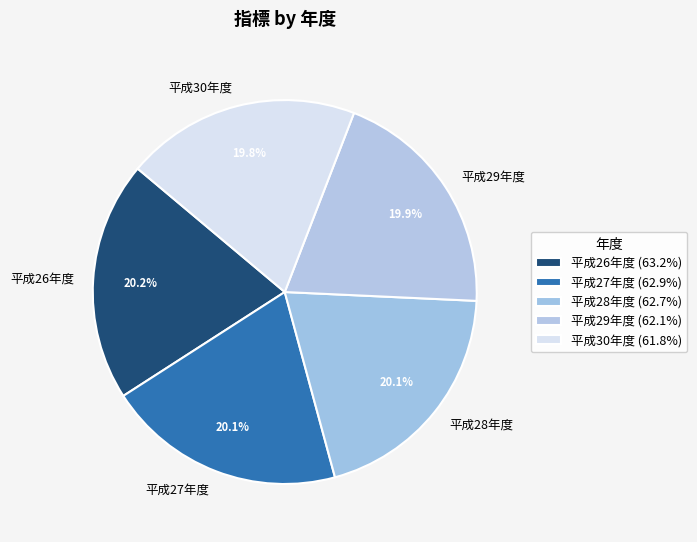

What is the total percentage of 平成26年度 and 平成28年度?

40.3%